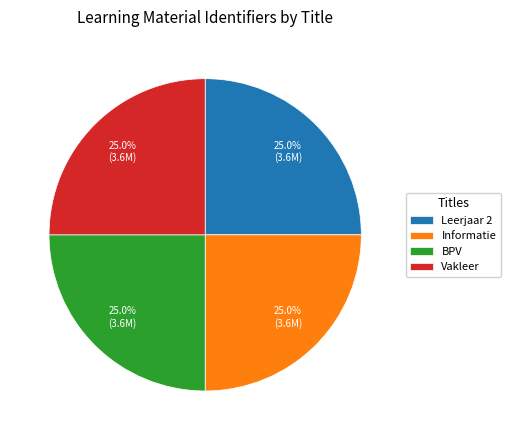

The Leerjaar 2 slice represents 32% of the pie. True or false?

False